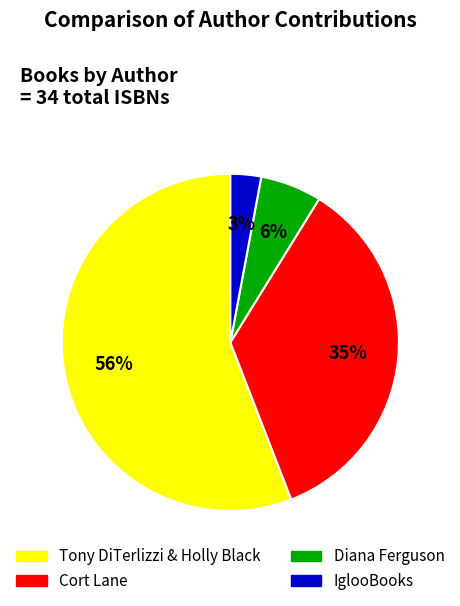

Is there any slice that represents more than half of the pie?

Yes